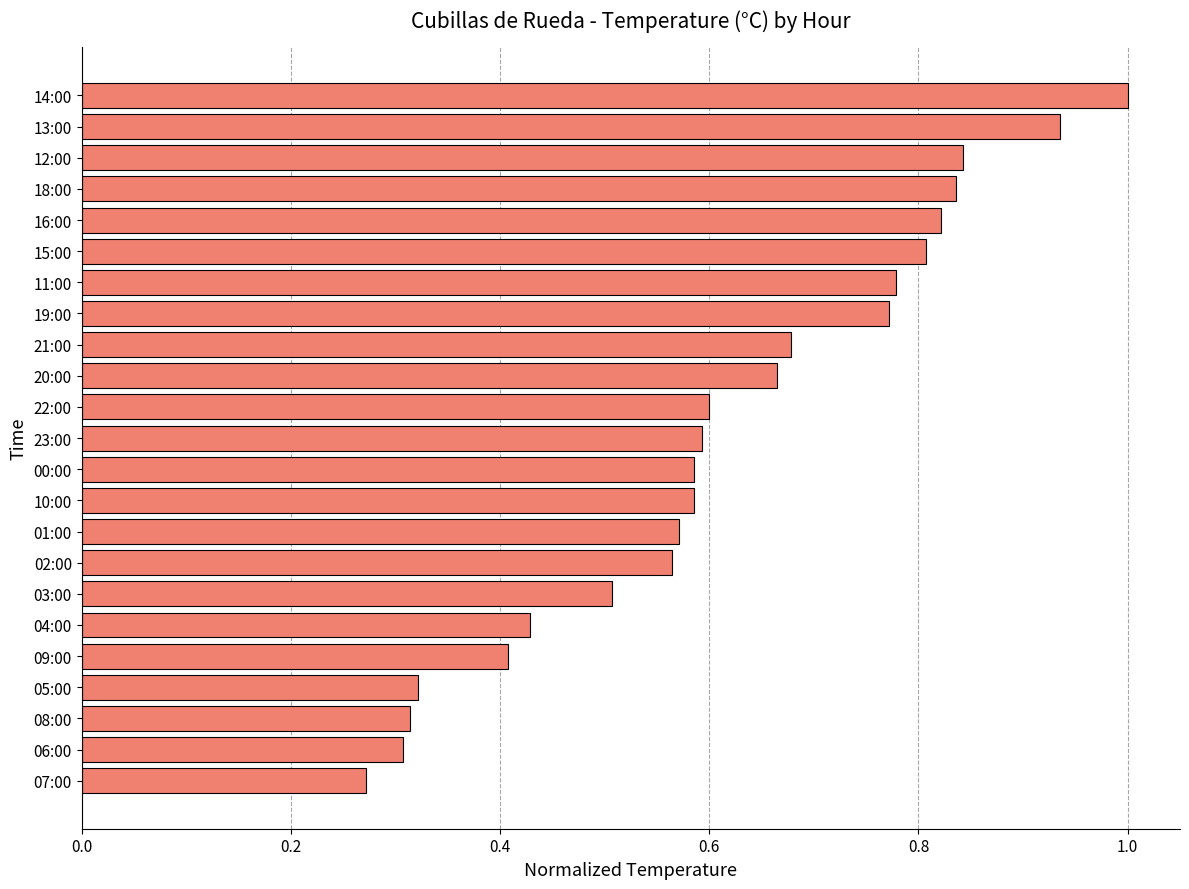

Where is the data nearest to the value 0?

07:00